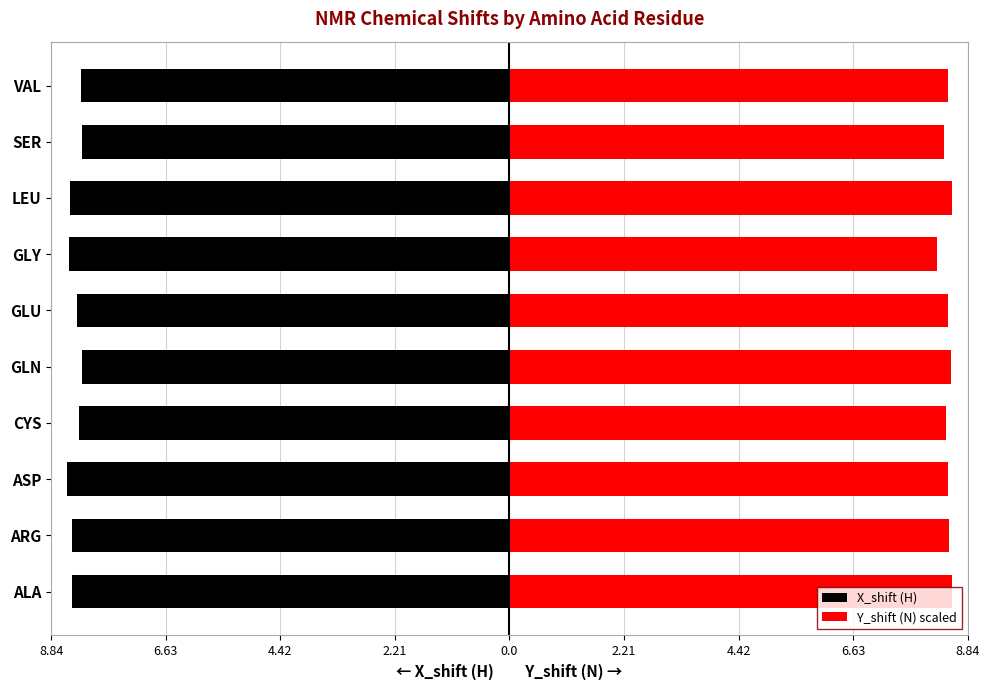

What is the average value of the Y_shift (N) scaled series?

8.4